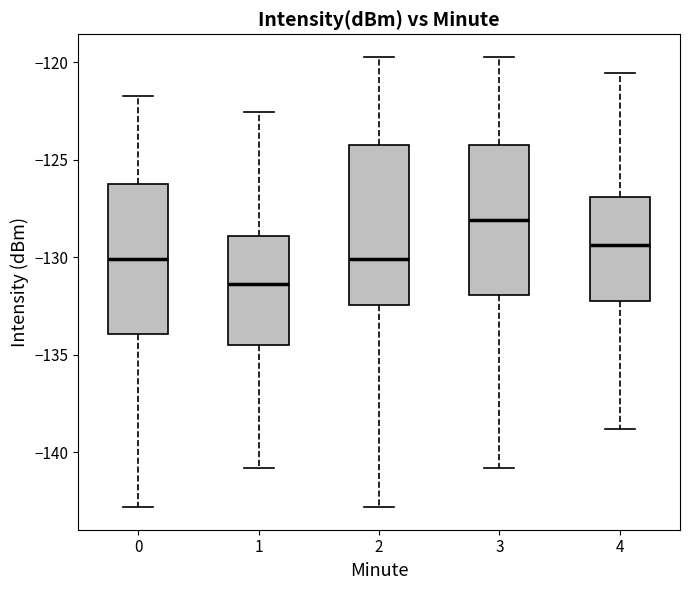

Which box has the highest median line?

3